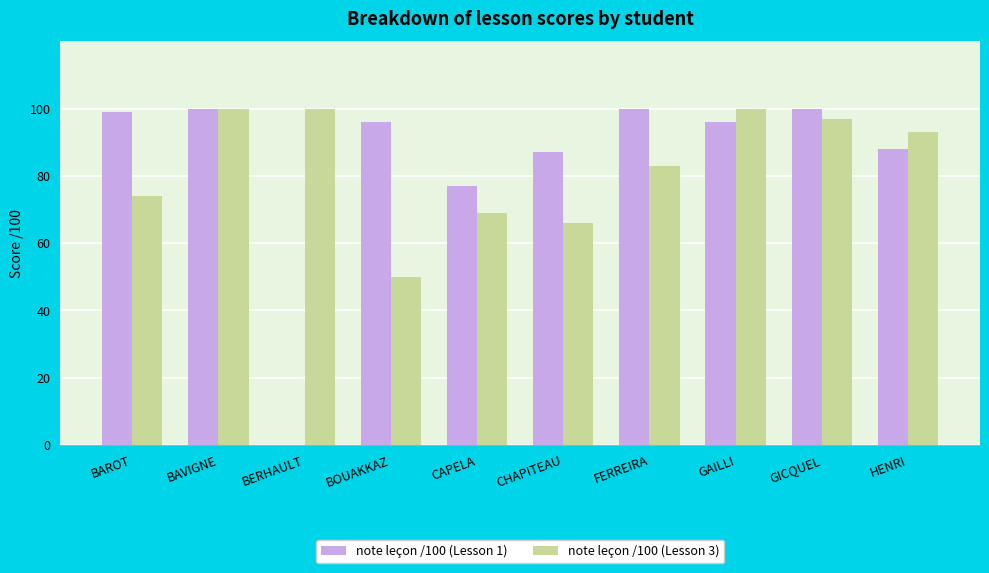

The note leçon /100 (Lesson 3) series shows 93 at HENRI. True or false?

True